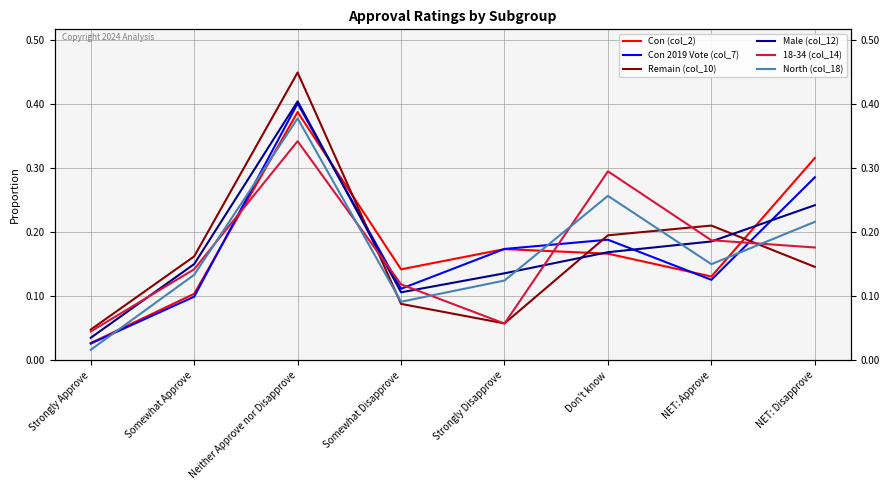

Where is Con (col_2) nearest to the value 0?

Strongly Approve